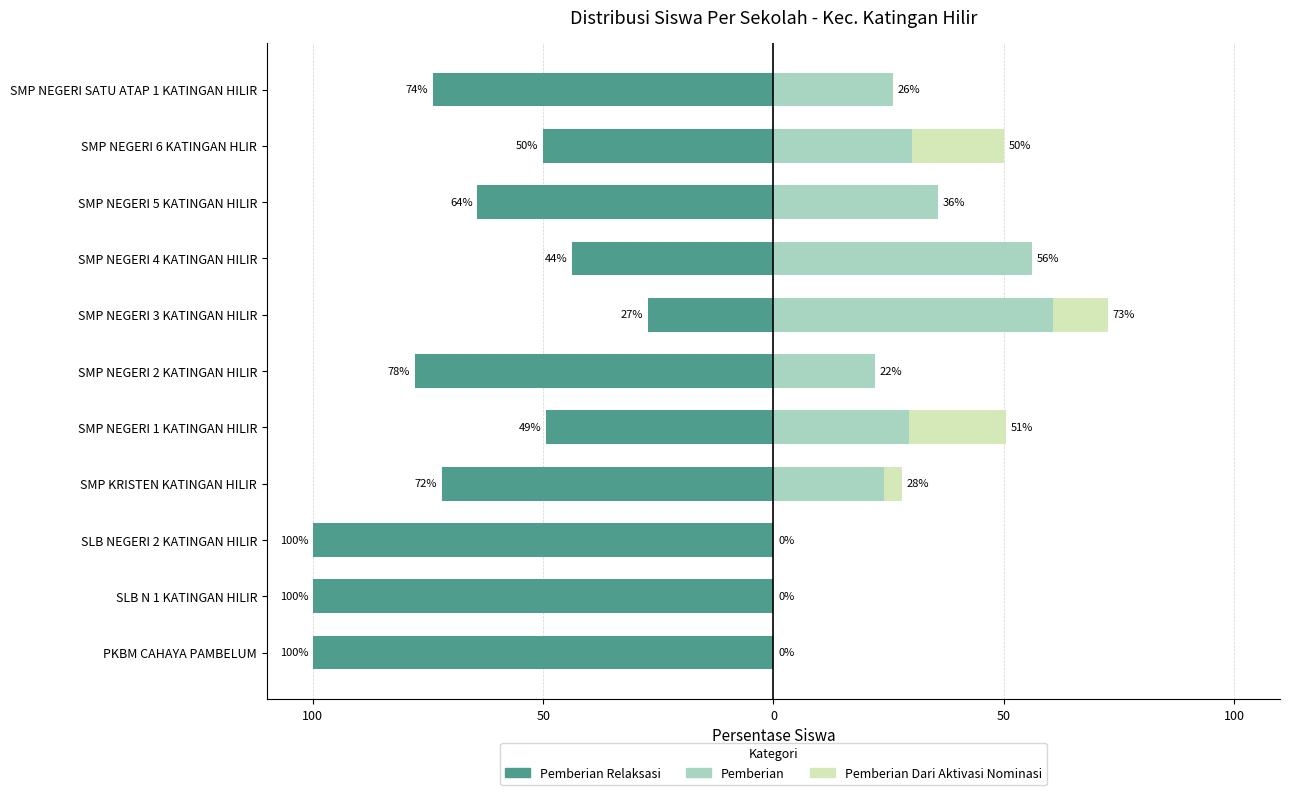

What is the difference between the maximum and minimum values in the Pemberian series?

60.6